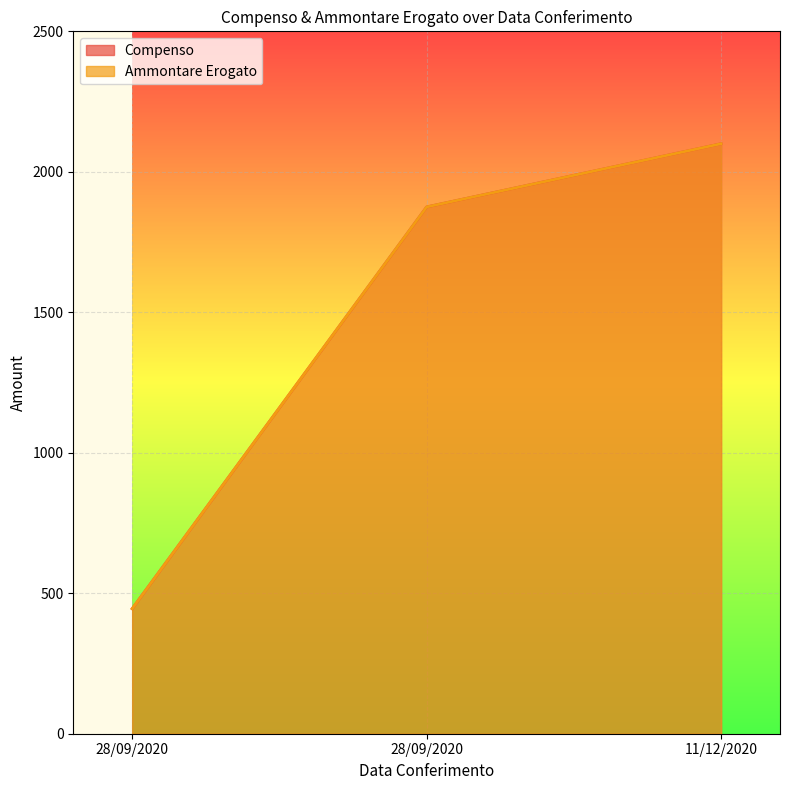

What is the difference between the Compenso values at 28/09/2020 and 28/09/2020?

1430